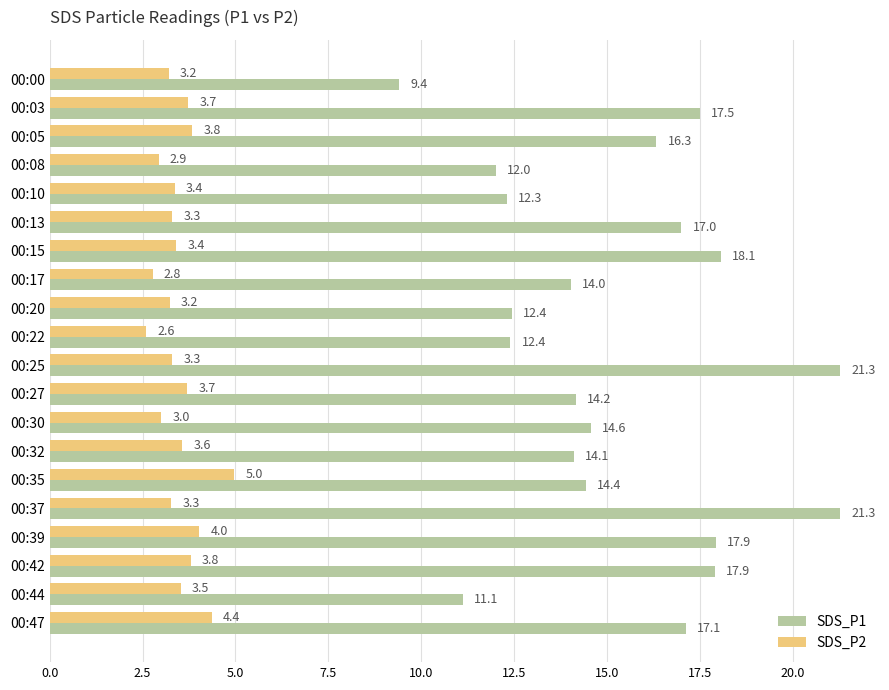

Which series has the largest total across all categories?

SDS_P1